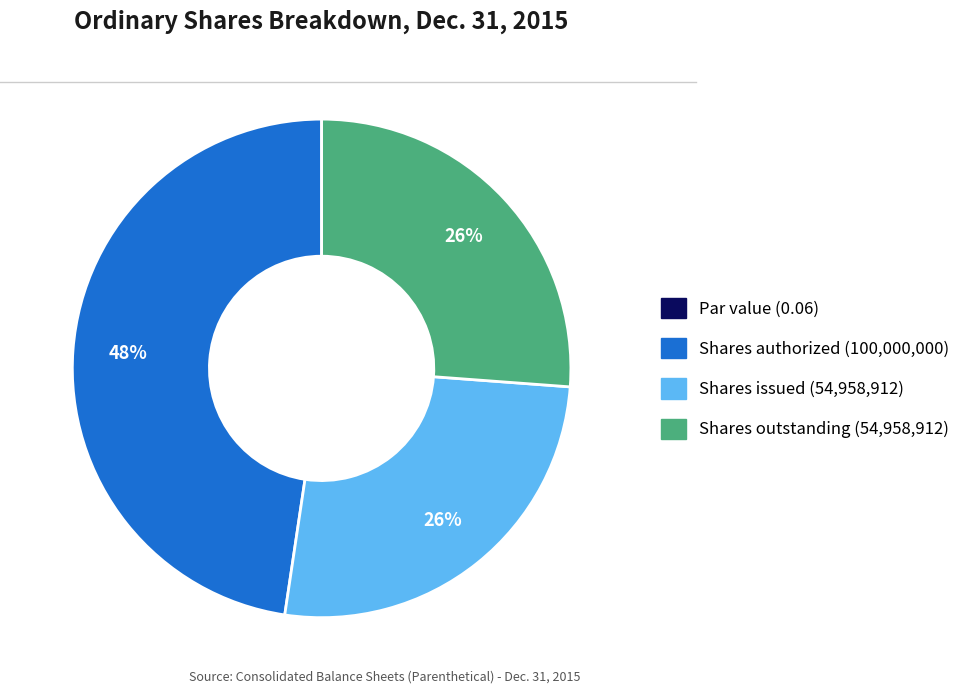

Which category has the biggest portion of the pie?

Shares authorized (100,000,000)